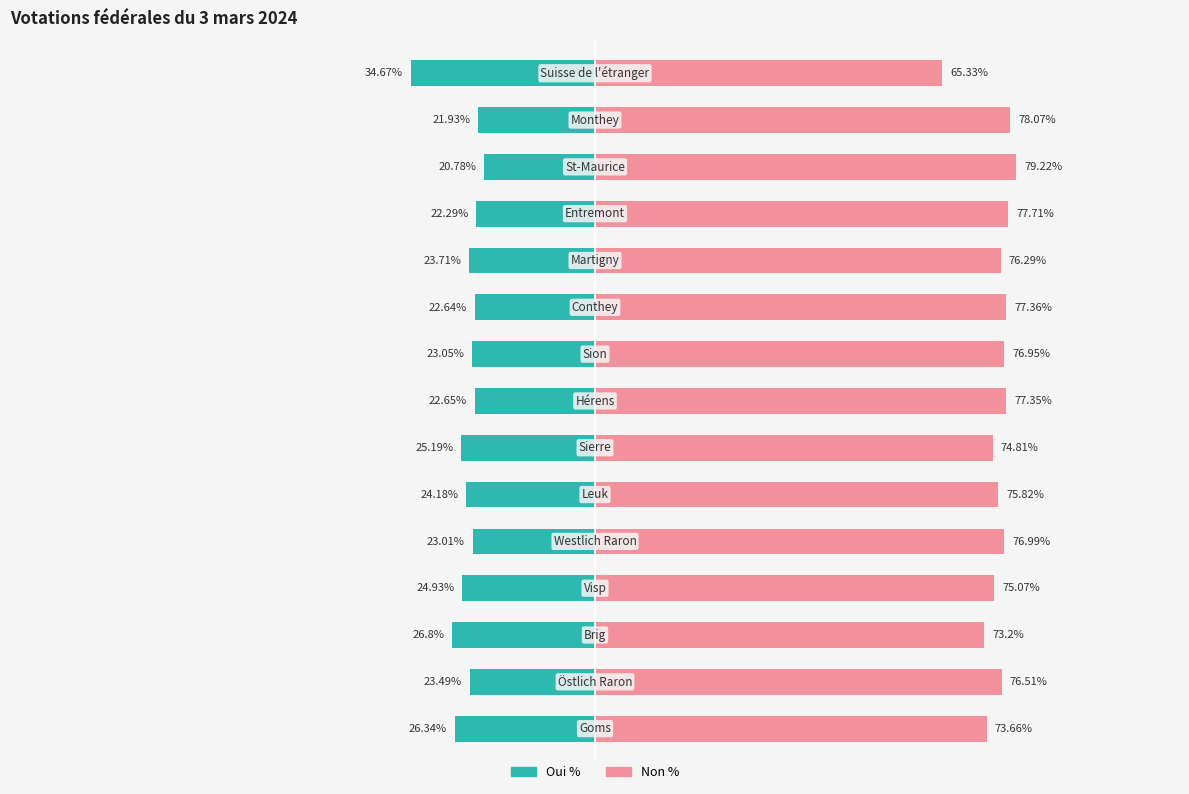

How many groups of bars are there?

15